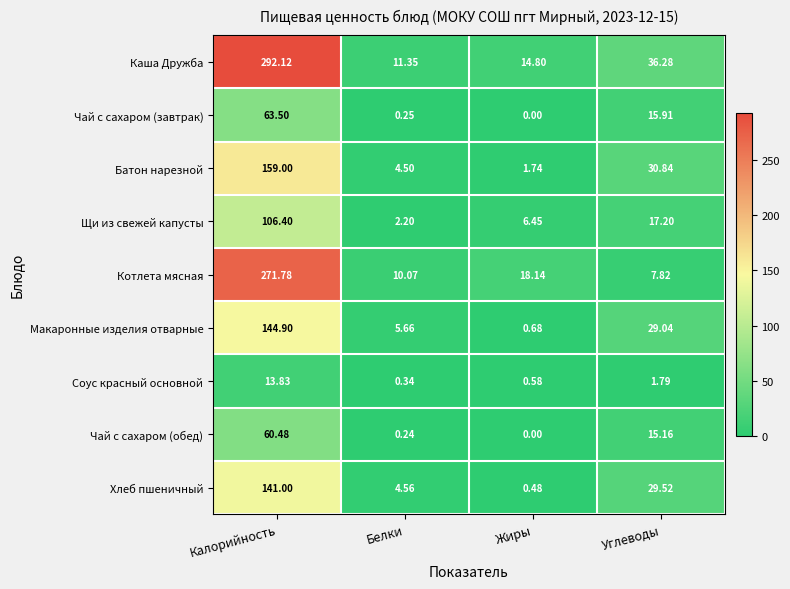

Rank the series at Белки from lowest to highest value.

Чай с сахаром (обед), Чай с сахаром (завтрак), Соус красный основной, Щи из свежей капусты, Батон нарезной, Хлеб пшеничный, Макаронные изделия отварные, Котлета мясная, Каша Дружба